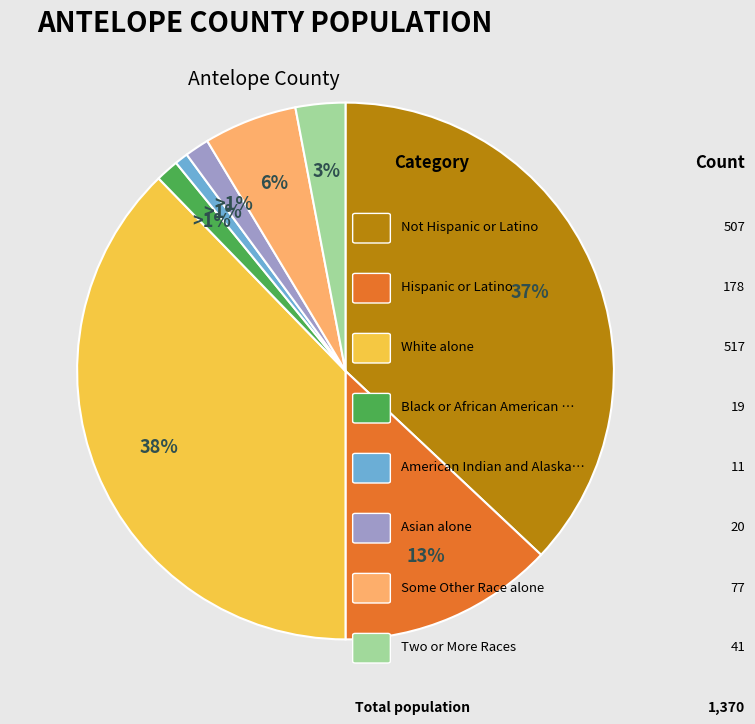

Is there any slice that represents more than half of the pie?

No